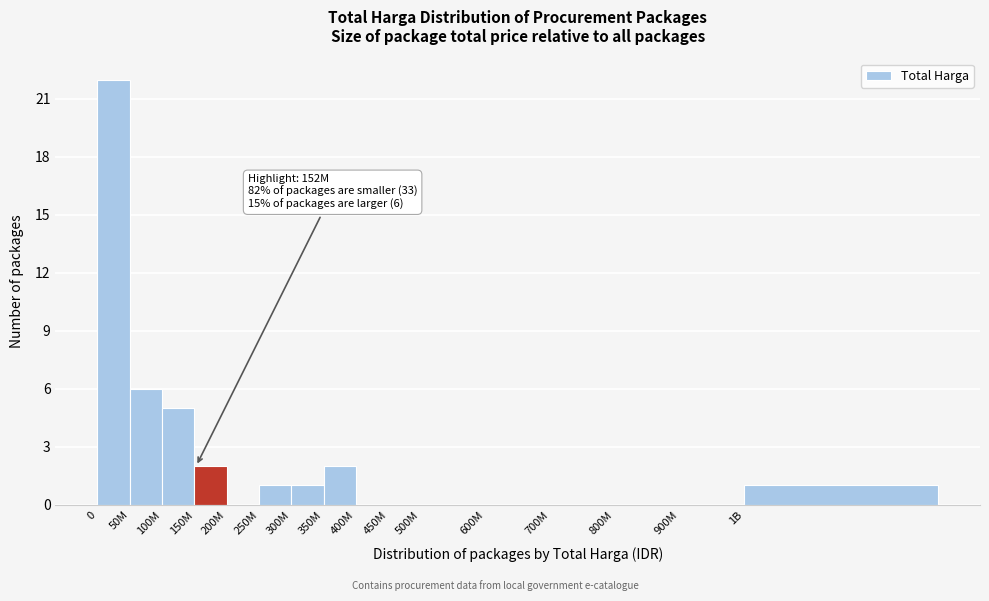

Reading left to right, transcribe all the data shown in this chart.

0=22	50M=6	100M=5	150M=2	200M=0	250M=1	300M=1	350M=2	400M=0	450M=0	500M=0	600M=0	700M=0	800M=0	900M=0	1B=1